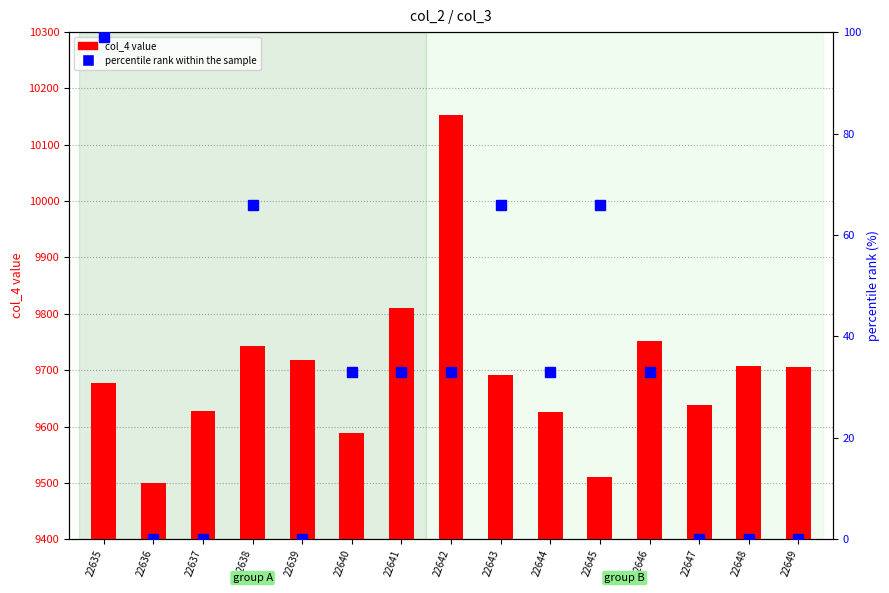

The col_4 value series shows 9639 at 22647. True or false?

True